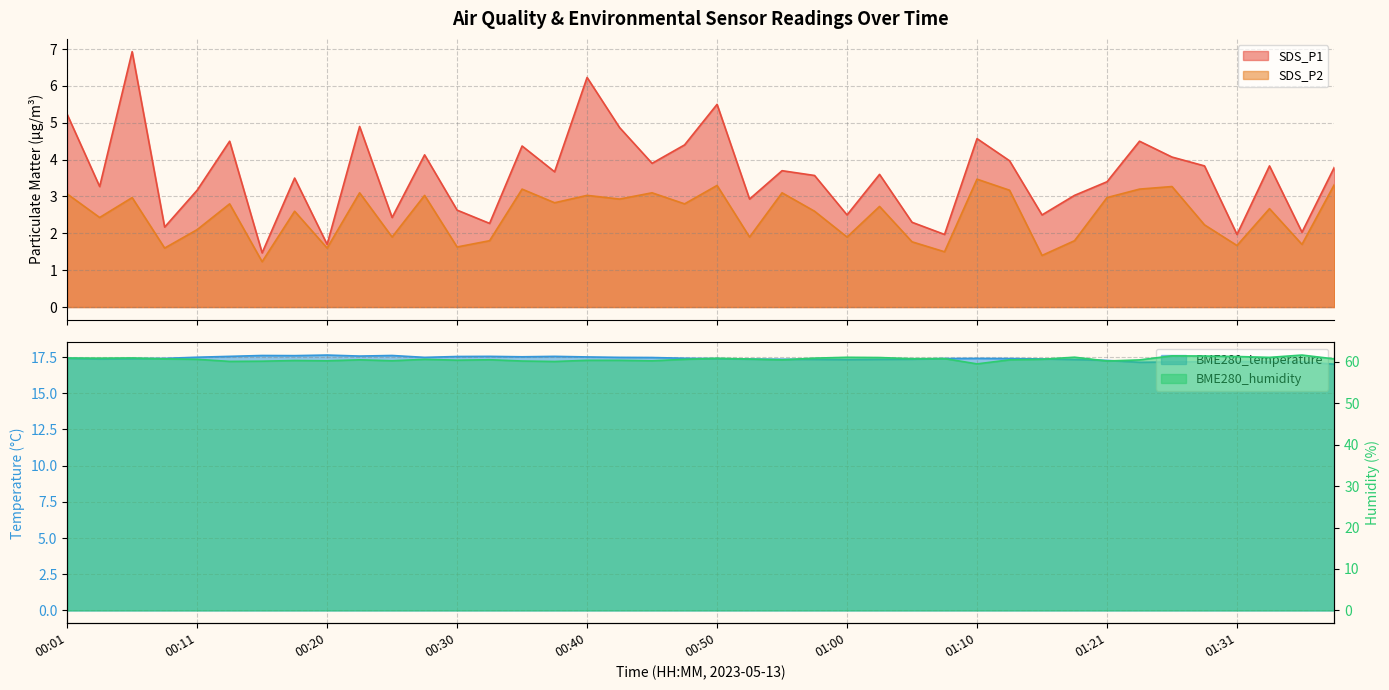

What is the total value across all series at 00:30?

82.2